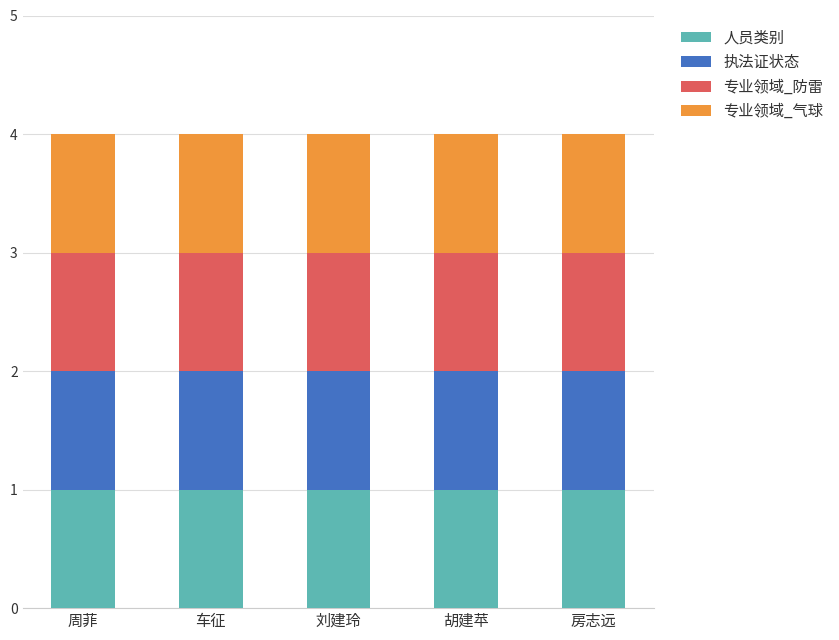

Are the bars horizontal?

No